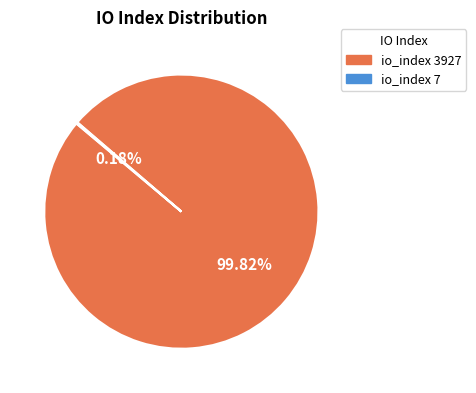

Which slice represents more than half of the pie?

io_index 3927